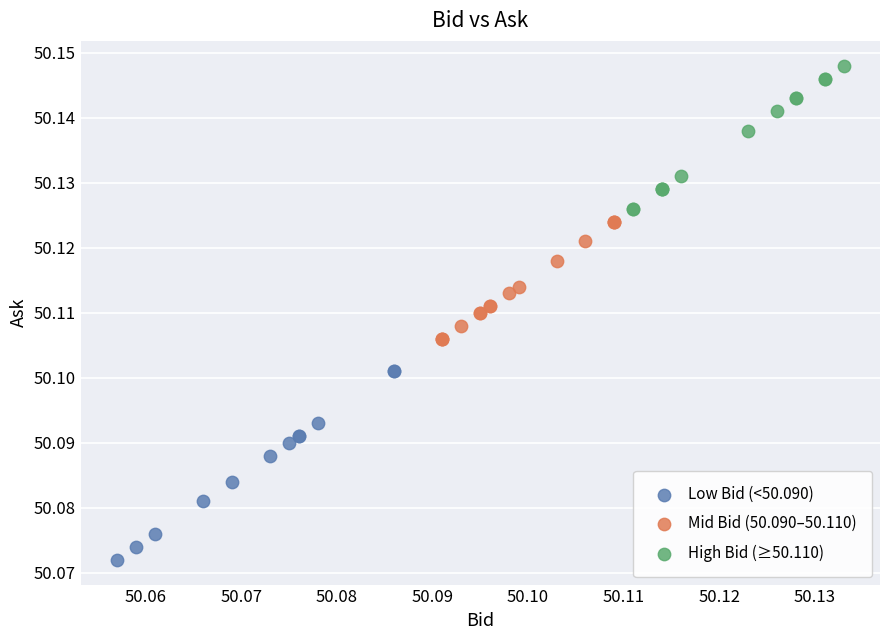

Which series reaches the maximum Y coordinate?

High Bid (≥50.110)